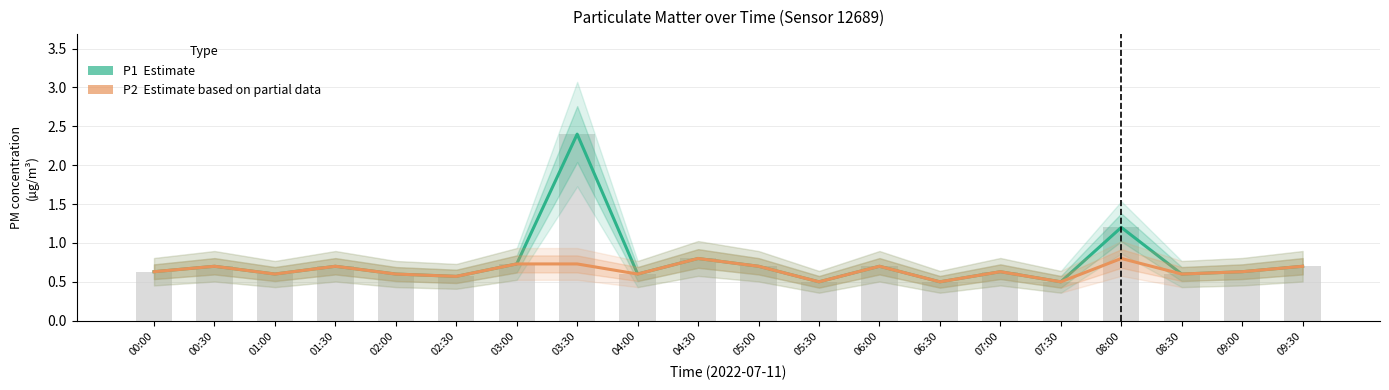

What is the label of the 8th bar from the left?

03:30